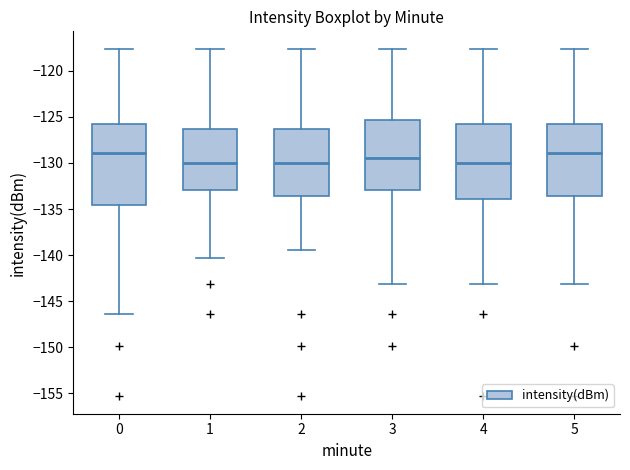

Reading left to right, read every box against the y-axis: the position of its median line, the range the box covers, and the ends of its whiskers. The values are not printed on the chart, so give them approximately, as read against the axis.

0: median -129.0, box -134.5 to -126.0, whiskers -146.5 to -117.5
1: median -130.0, box -133.0 to -126.5, whiskers -140.5 to -117.5
2: median -130.0, box -133.5 to -126.5, whiskers -139.5 to -117.5
3: median -129.5, box -133.0 to -125.5, whiskers -143.0 to -117.5
4: median -130.0, box -134.0 to -125.5, whiskers -143.0 to -117.5
5: median -129.0, box -133.5 to -126.0, whiskers -143.0 to -117.5